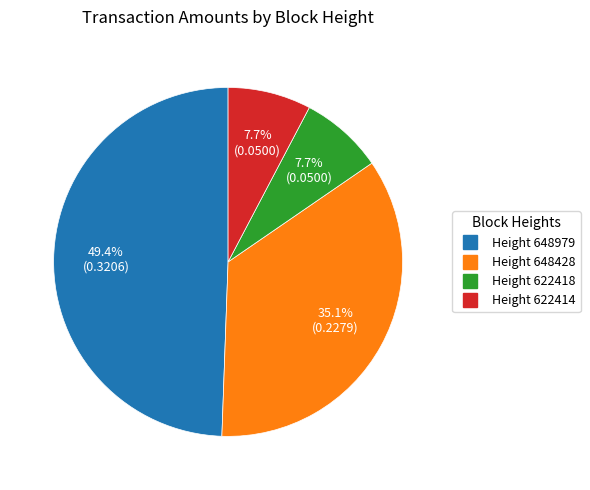

Is there a majority slice in this chart?

No